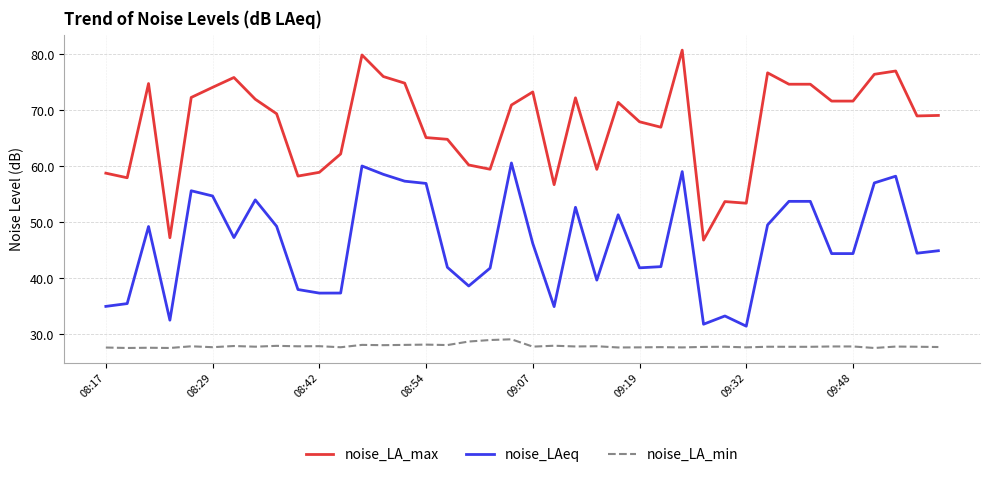

Which series has the largest range (max minus min)?

noise_LA_max